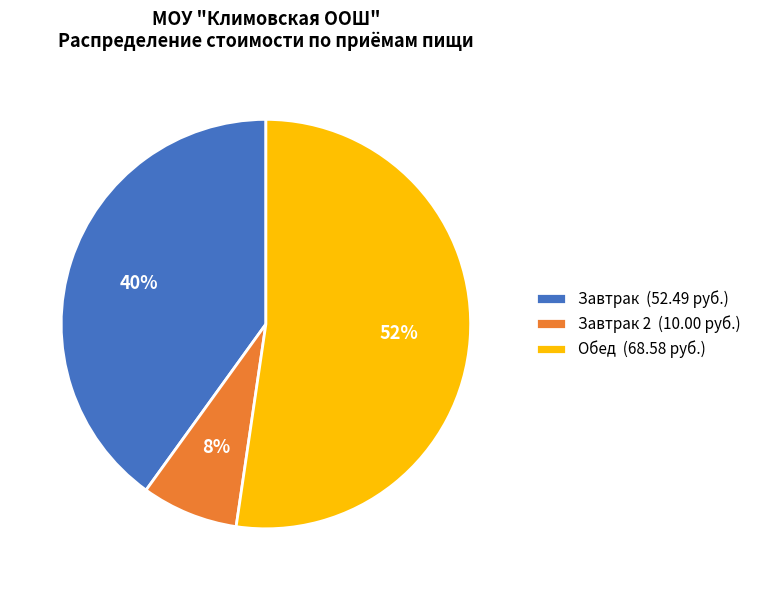

Between Завтрак (52.49 руб.) and Обед (68.58 руб.), which is larger?

Обед (68.58 руб.)